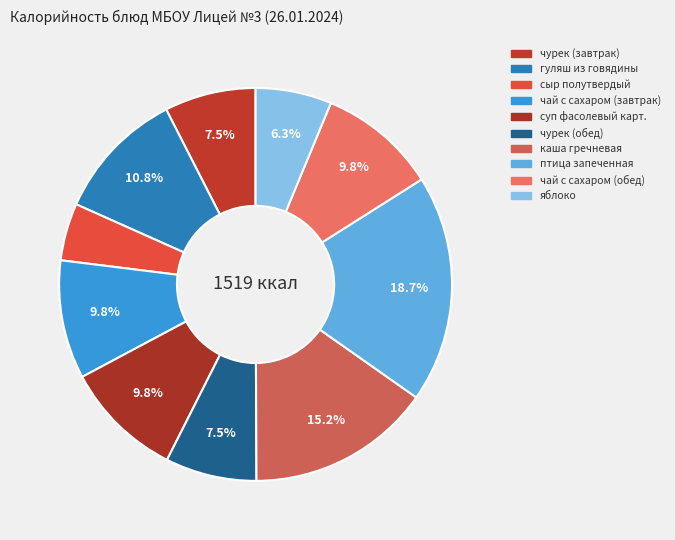

How many segments does this pie chart have?

10